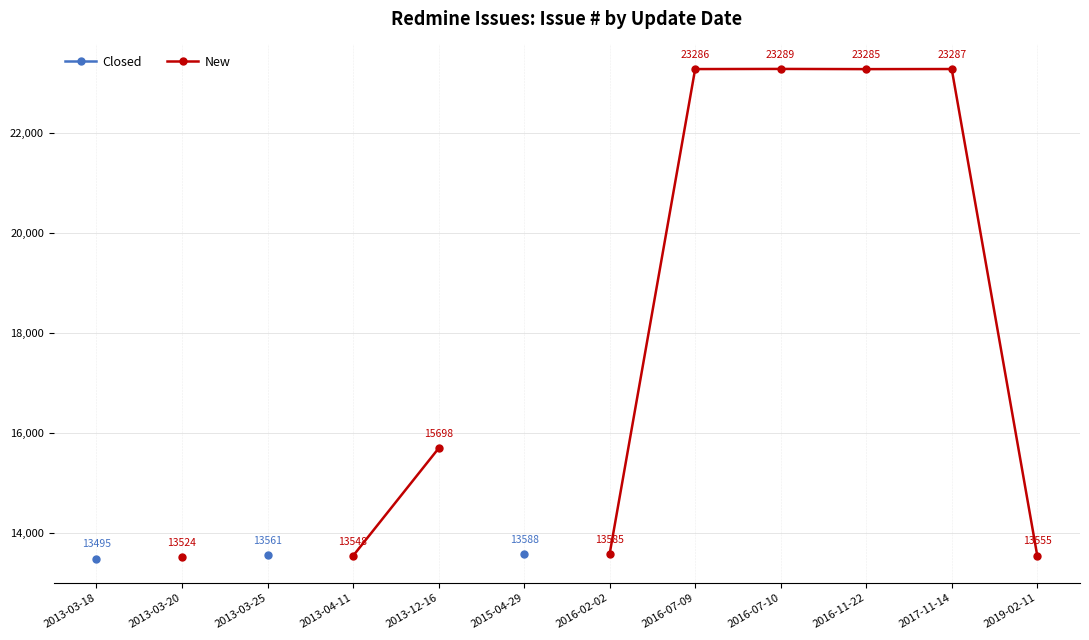

Which series changed the most between 2016-07-10 and 2017-11-14?

New